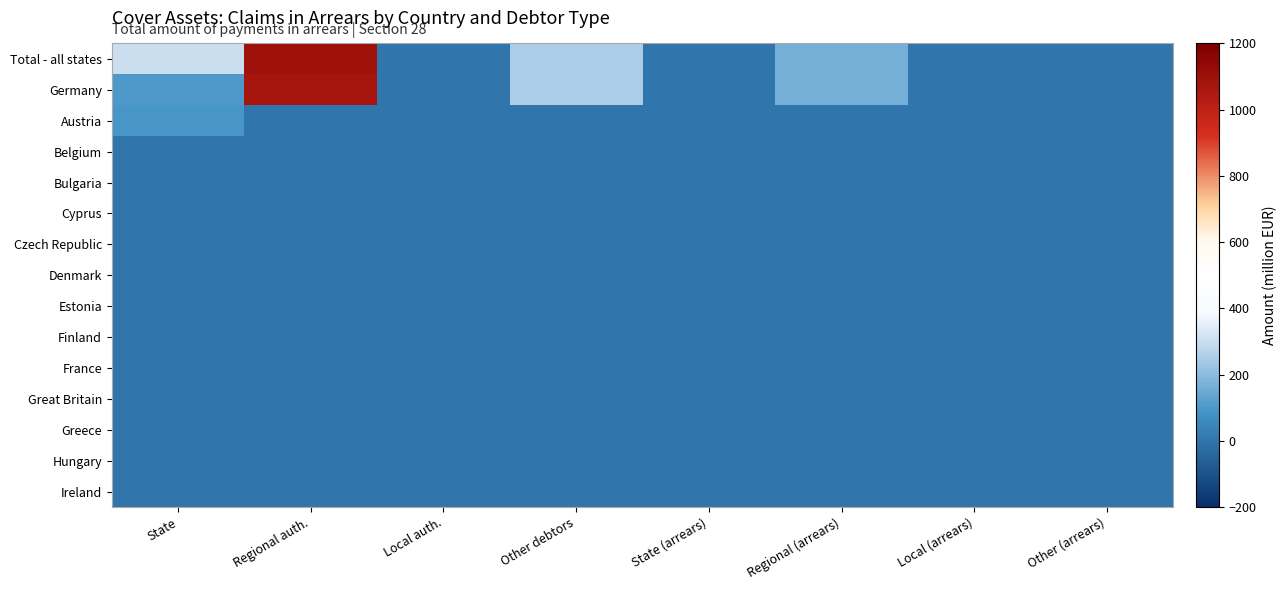

At which category does the chart reach its peak across all series?

Regional auth.